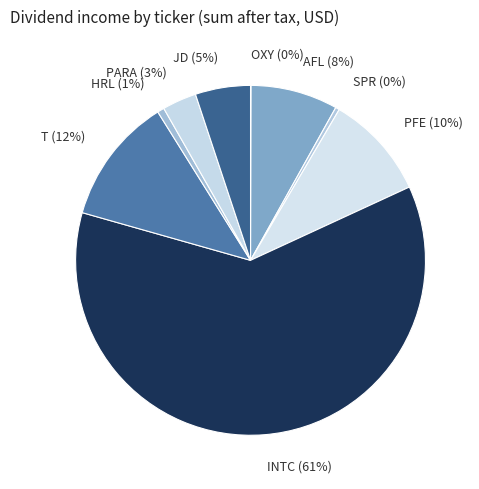

What percentage is the INTC slice, to the nearest percent?

61%